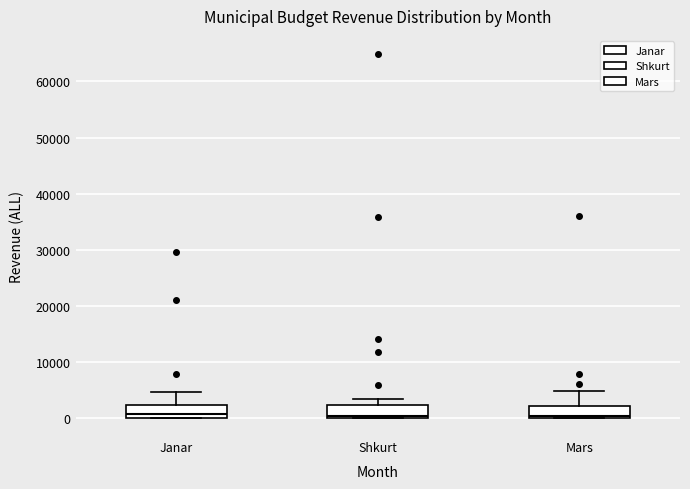

Reading left to right, transcribe this box plot: for each box, give where its median line is, the range the box spans, and where its two whiskers end, as read against the y-axis. The values are not printed on the chart, so give them approximately, as read against the axis.

Janar: median 1000, box 0 to 2000, whiskers 0 to 5000
Shkurt: median 0 (just above the box's lower edge), box 0 to 2000, whiskers 0 to 3000
Mars: median 0 (just above the box's lower edge), box 0 to 2000, whiskers 0 to 5000